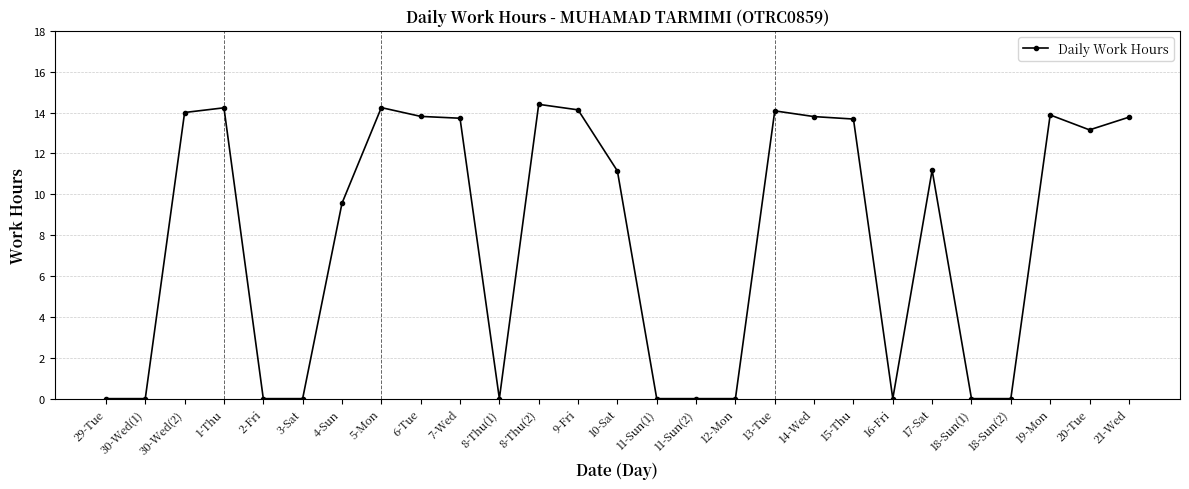

Where is the data nearest to the value 7?

4-Sun